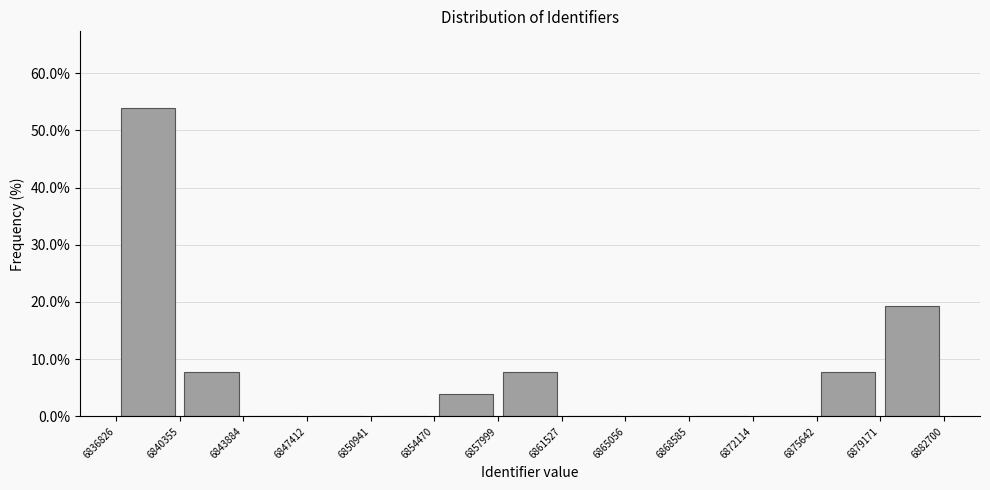

Reading left to right, transcribe this chart: for each bar, give the range it covers on the x-axis and its height. The values are not printed on the chart, so give them approximately, as read against the axis.

6836826 to 6840355: 54
6840355 to 6843884: 8
6843884 to 6847412: 0
6847412 to 6850941: 0
6850941 to 6854470: 0
6854470 to 6857999: 4
6857999 to 6861527: 8
6861527 to 6865056: 0
6865056 to 6868585: 0
6868585 to 6872114: 0
6872114 to 6875642: 0
6875642 to 6879171: 8
6879171 to 6882700: 19